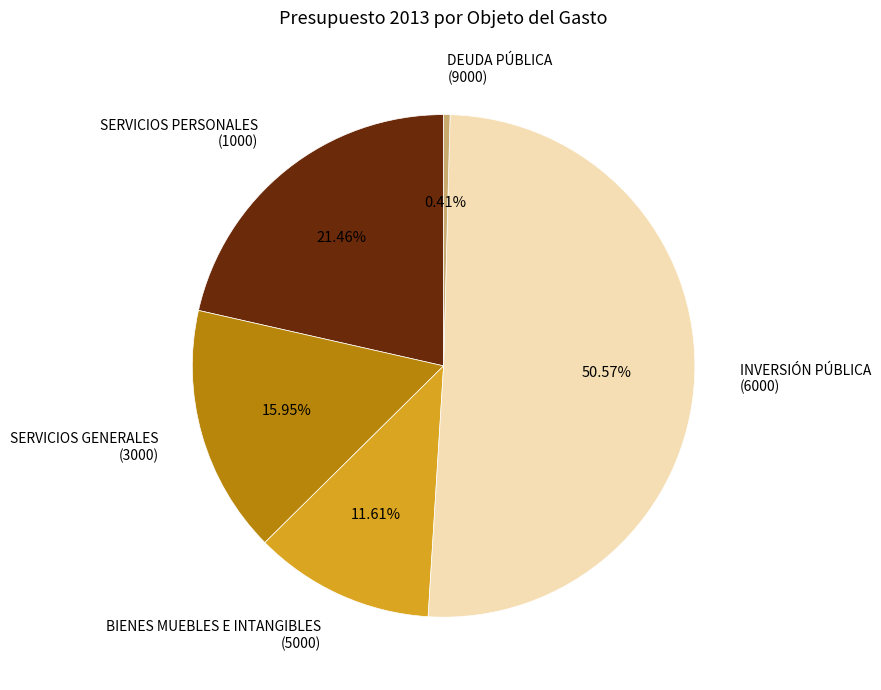

What is the largest slice in the pie chart?

INVERSIÓN PÚBLICA (6000)